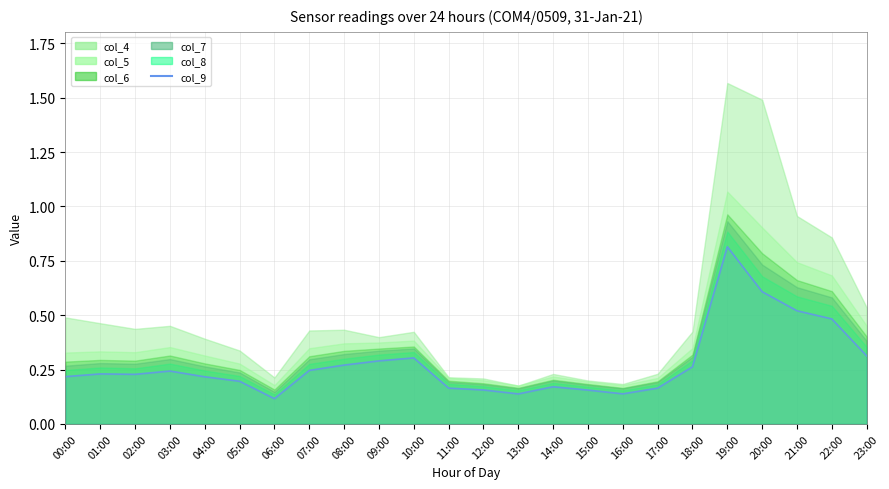

Count the number of categories in the chart.

24